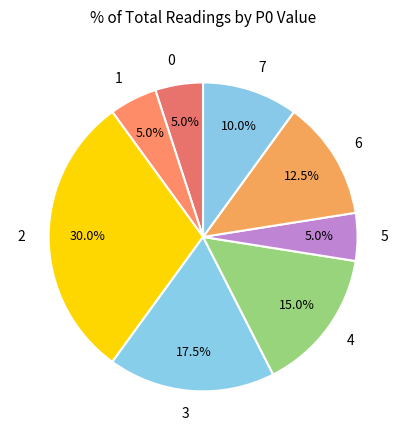

Is there a majority slice in this chart?

No